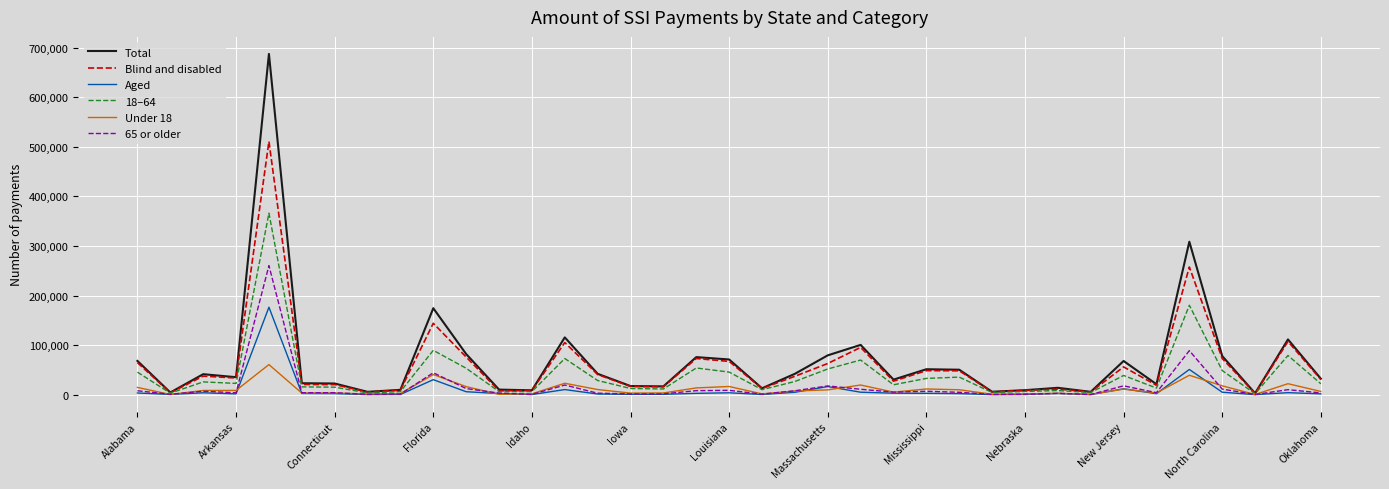

At how many categories does at least one series exceed 223189?

2